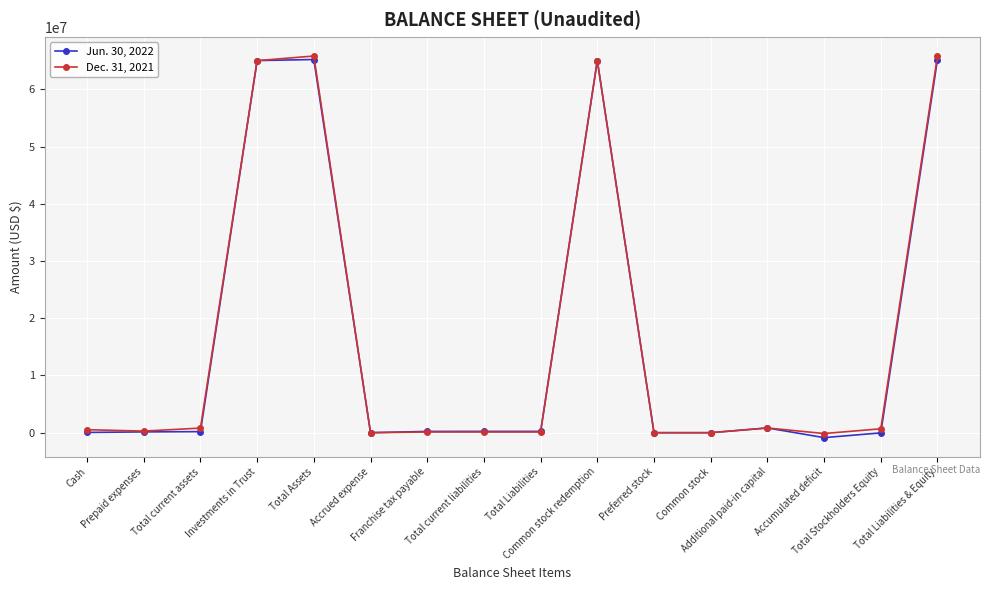

List the series in order of their peak value, highest first.

Dec. 31, 2021, Jun. 30, 2022